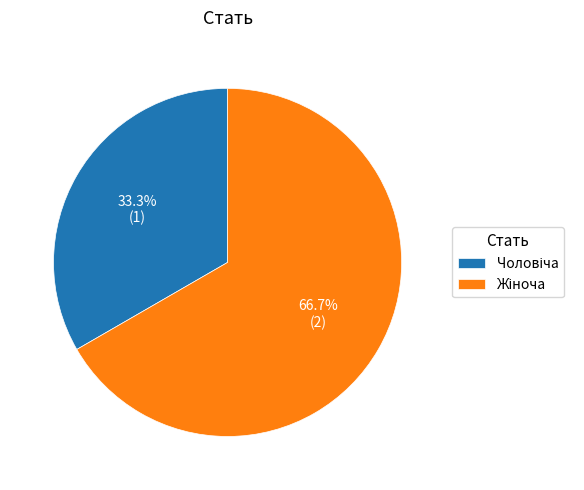

Is there any slice that represents more than half of the pie?

Yes